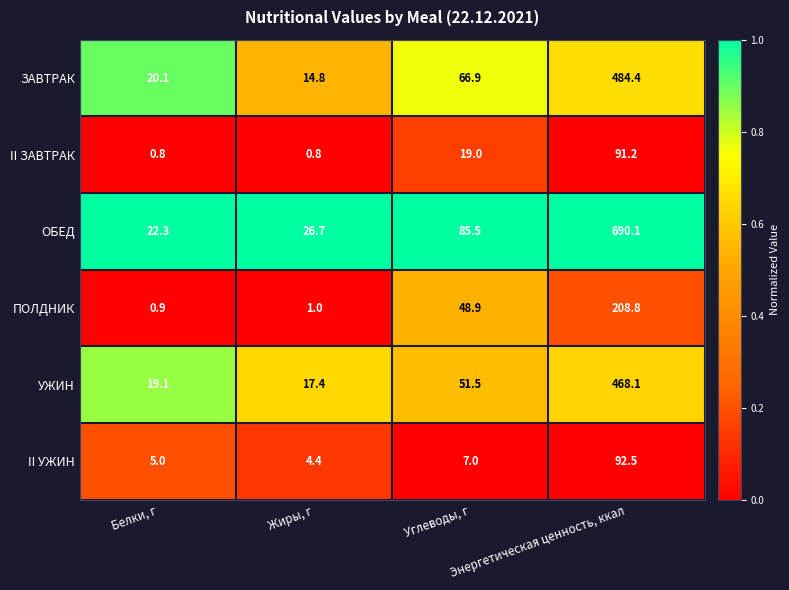

What is the difference between the second highest and minimum values in the УЖИН series?

34.1